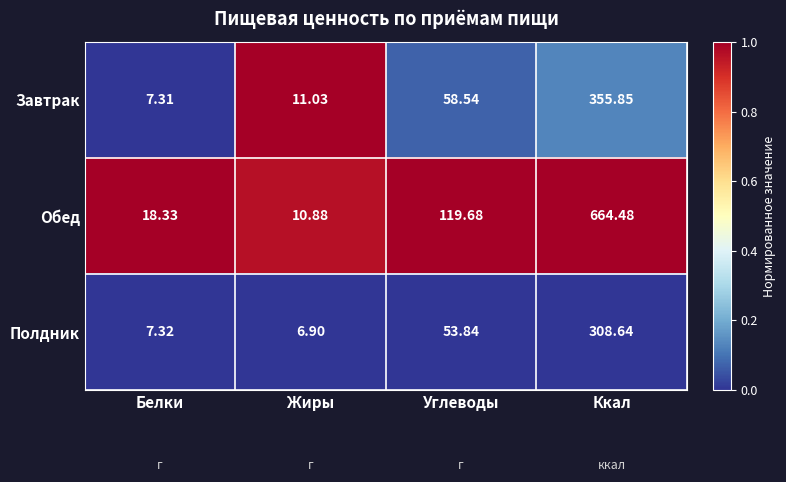

Rank the categories by Полдник value from lowest to highest.

Жиры, Белки, Углеводы, Ккал